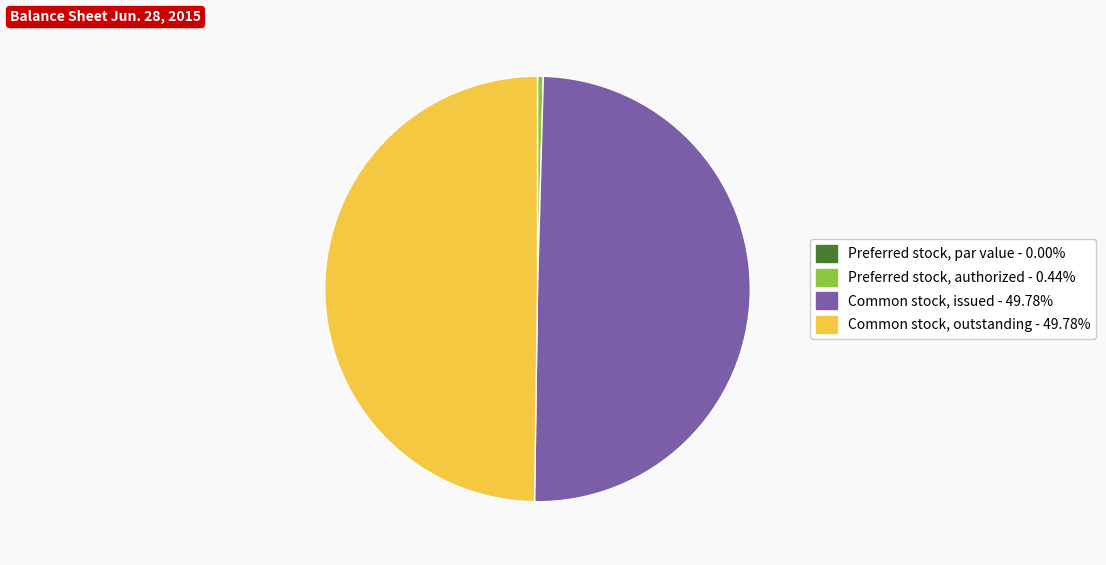

Is it true that Preferred stock, authorized is 9% of the pie?

False